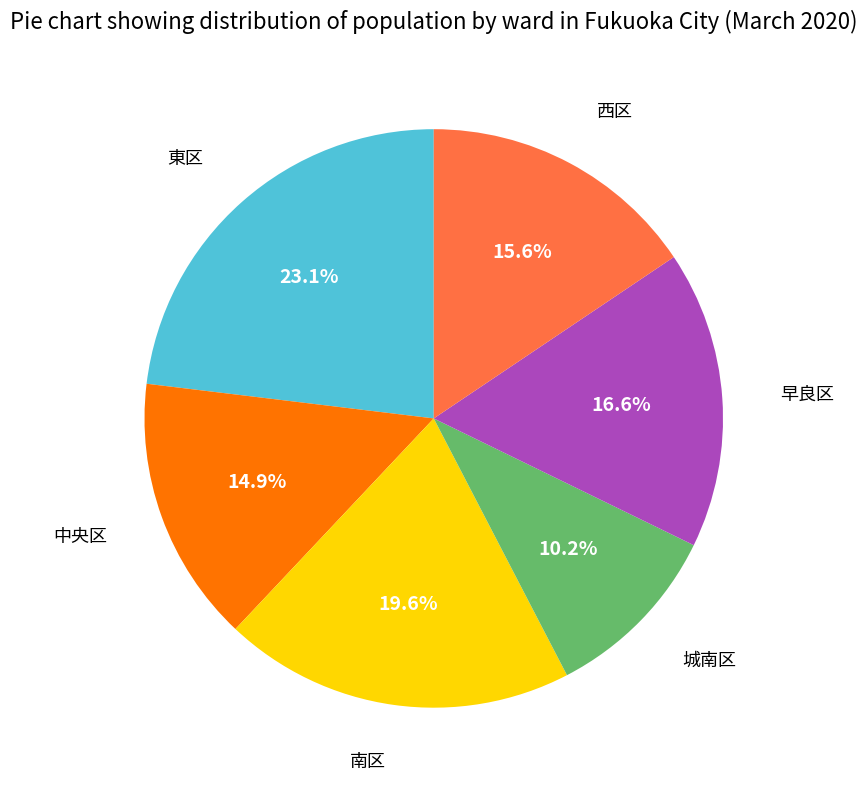

Rank the categories by value from highest to lowest.

東区, 南区, 早良区, 西区, 中央区, 城南区